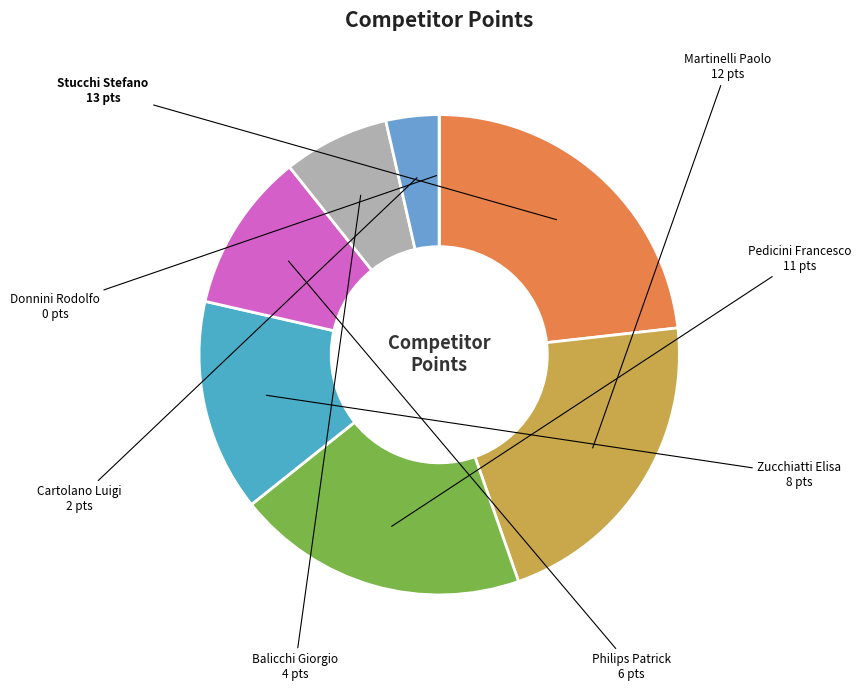

Which category has the biggest portion of the pie?

Stucchi Stefano